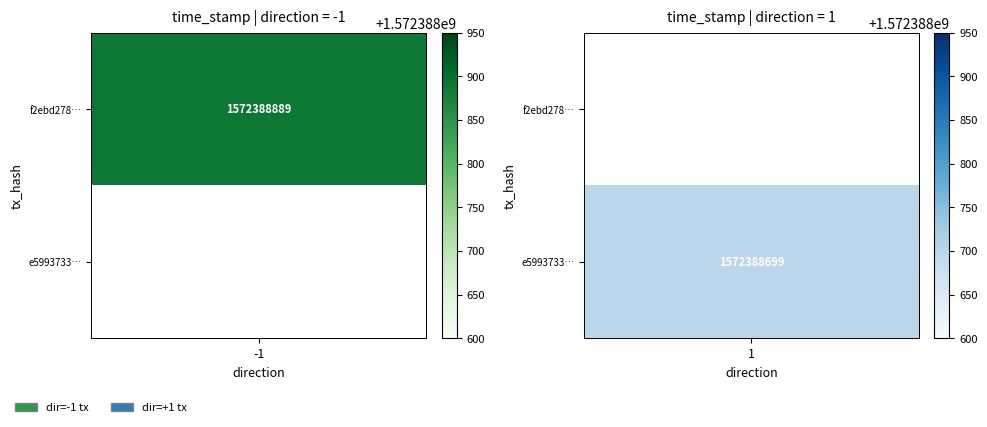

Is it true that f2ebd27853f5529b526470556d2cb8ae816053b equals -1 at direction?

False